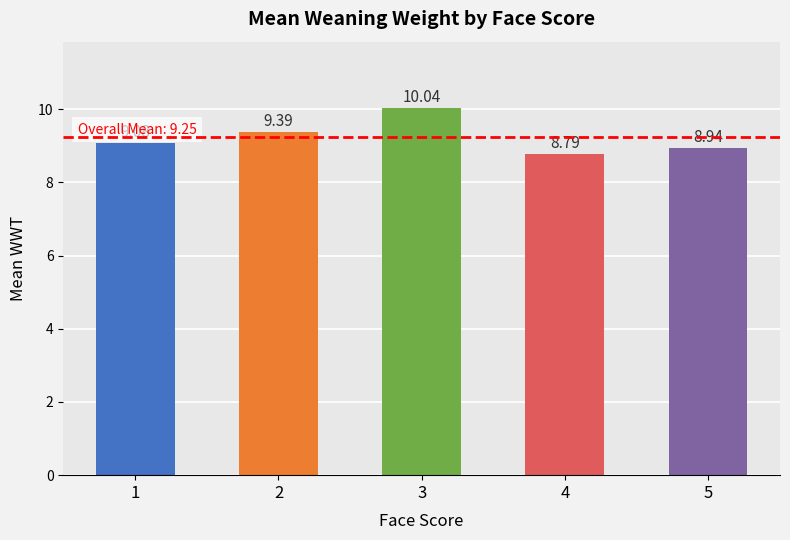

How many values are below 9?

2